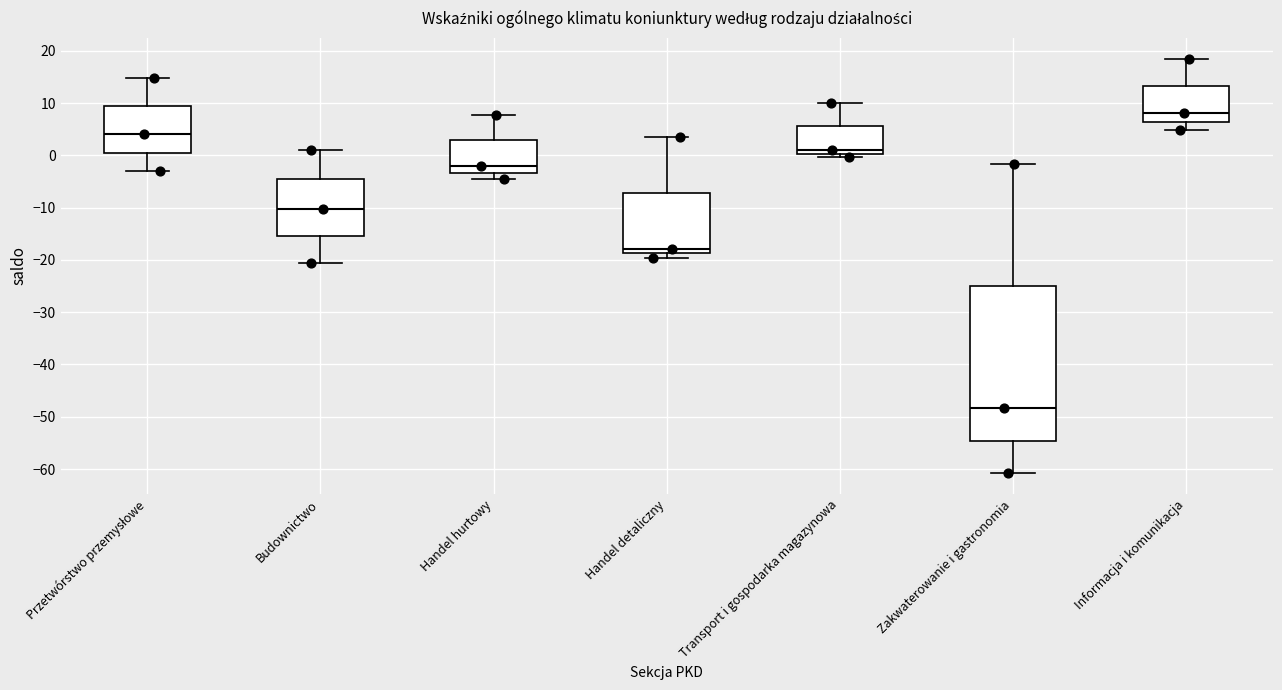

Where does the upper whisker of the box for Informacja i komunikacja end on the y-axis? The values are not printed on the chart, so give them approximately, as read against the axis.

19